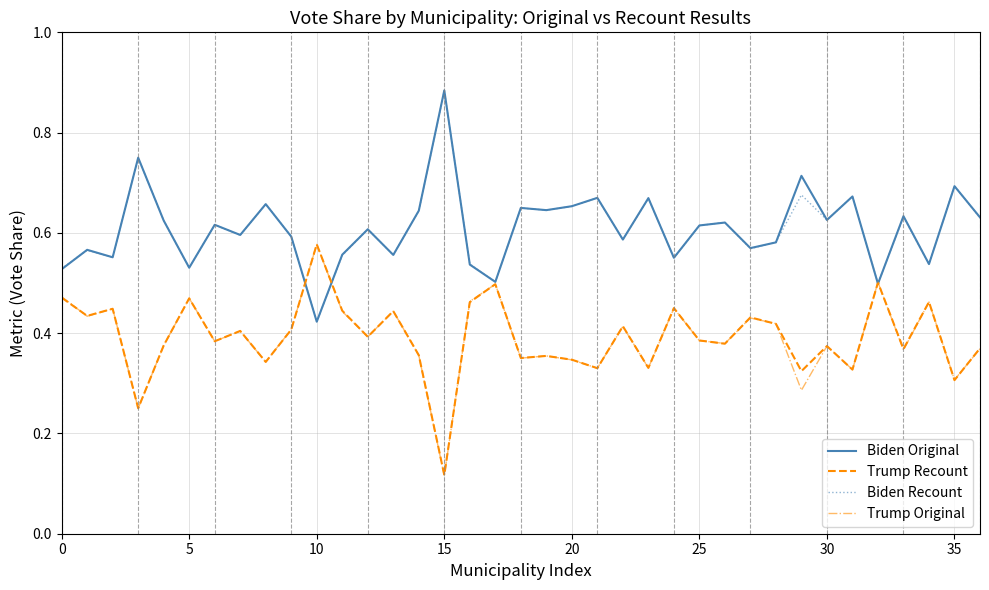

Where do Biden Recount and Trump Recount first cross each other?

9 and 10